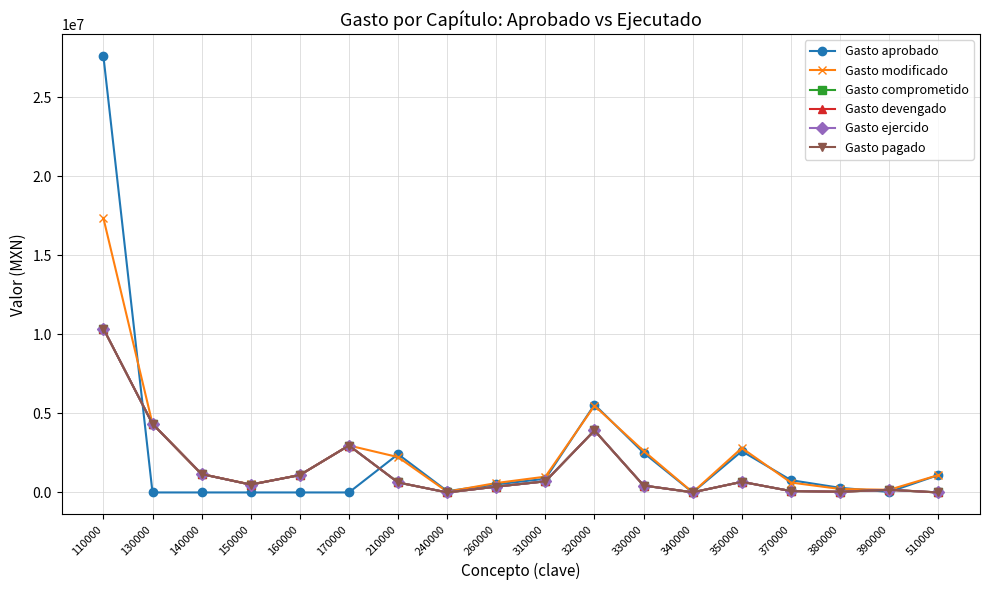

What is the sum of the Gasto pagado values at 210000 and 340000?

639580.1